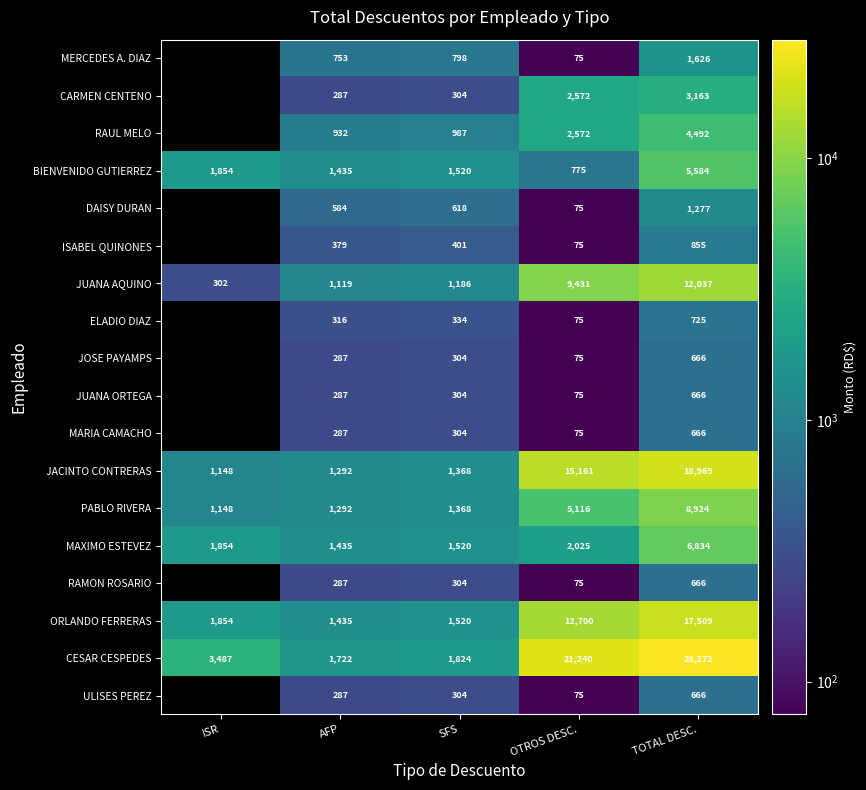

How many data points in CESAR CESPEDES are less than 3487?

2